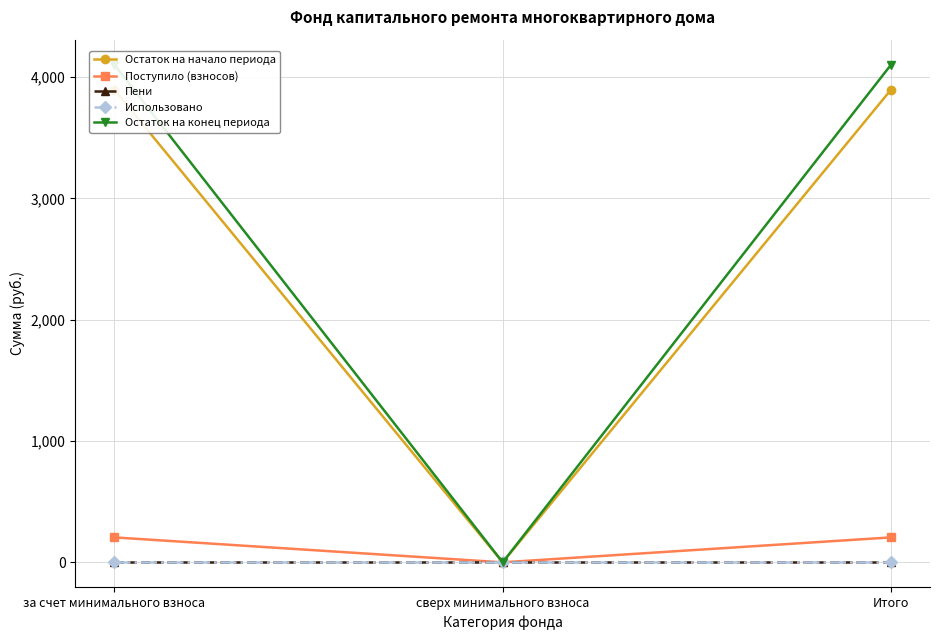

Between Итого and за счет минимального взноса, which is larger?

Итого